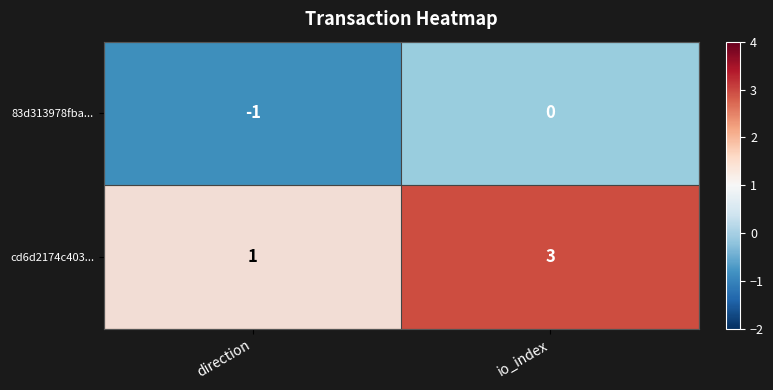

At which label is 83d313978fba... closest to 0?

io_index